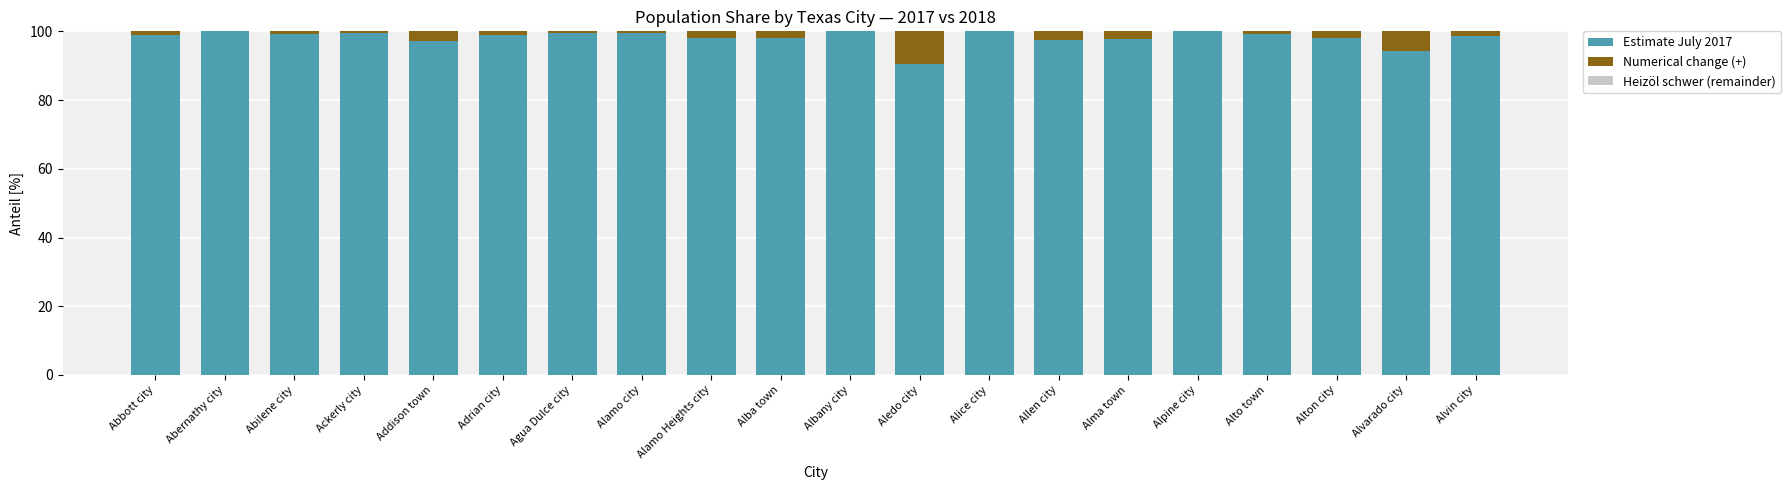

The value of Estimate July 2017 at Alpine city is 100.0. True or false?

True